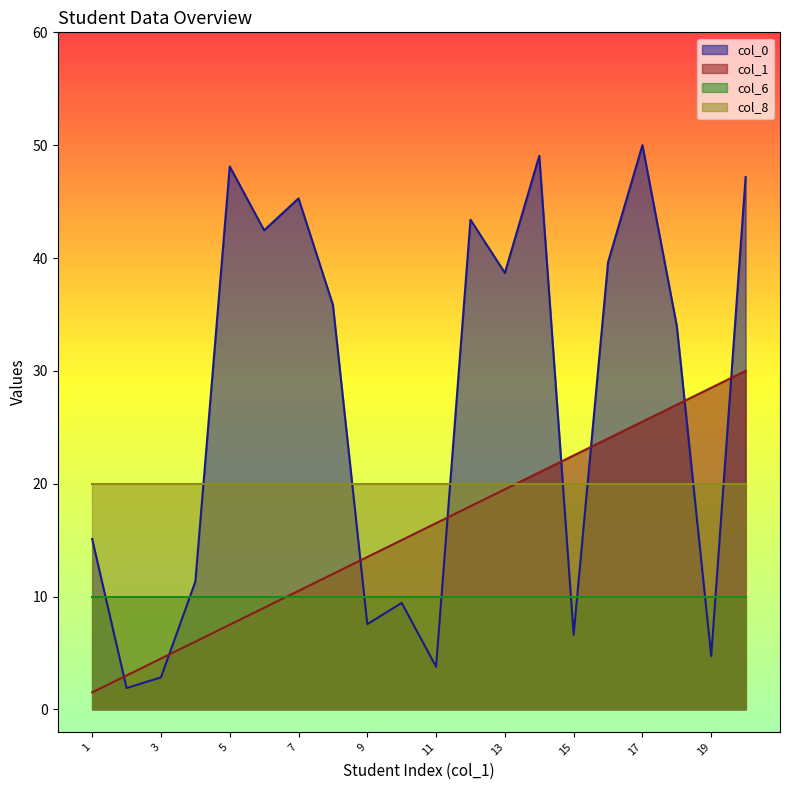

What is the difference between the col_0 values at 19 and 9?

2.8